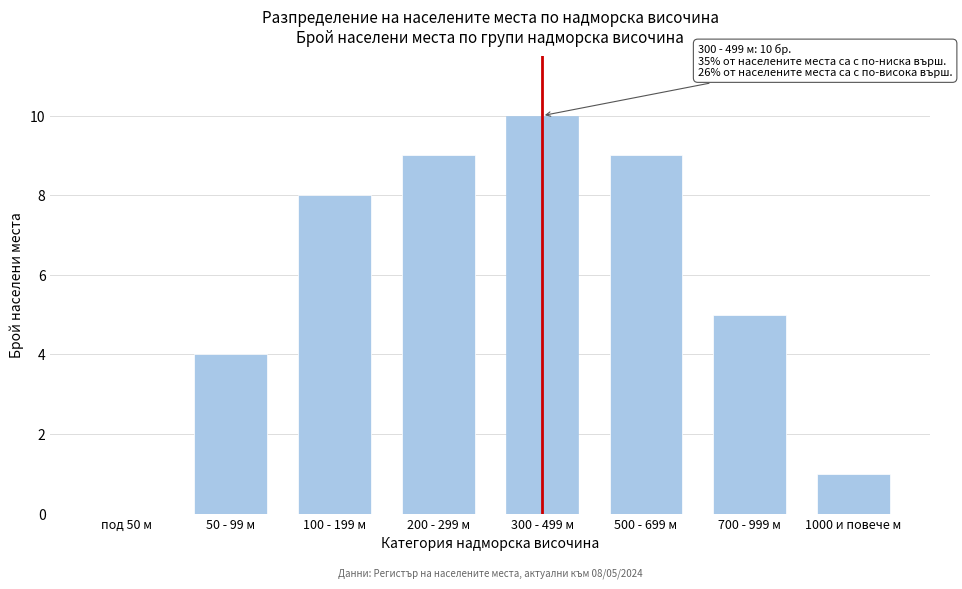

Reading left to right, transcribe all the data shown in this chart.

под 50 м=0	50 - 99 м=4	100 - 199 м=8	200 - 299 м=9	300 - 499 м=10	500 - 699 м=9	700 - 999 м=5	1000 и повече м=1